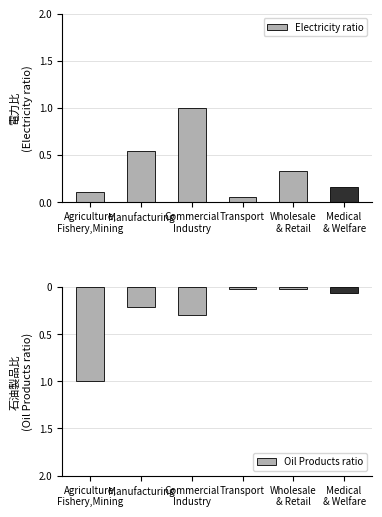

True or false: Electricity ratio has a value of 0.1 at Wholesale
& Retail.

False